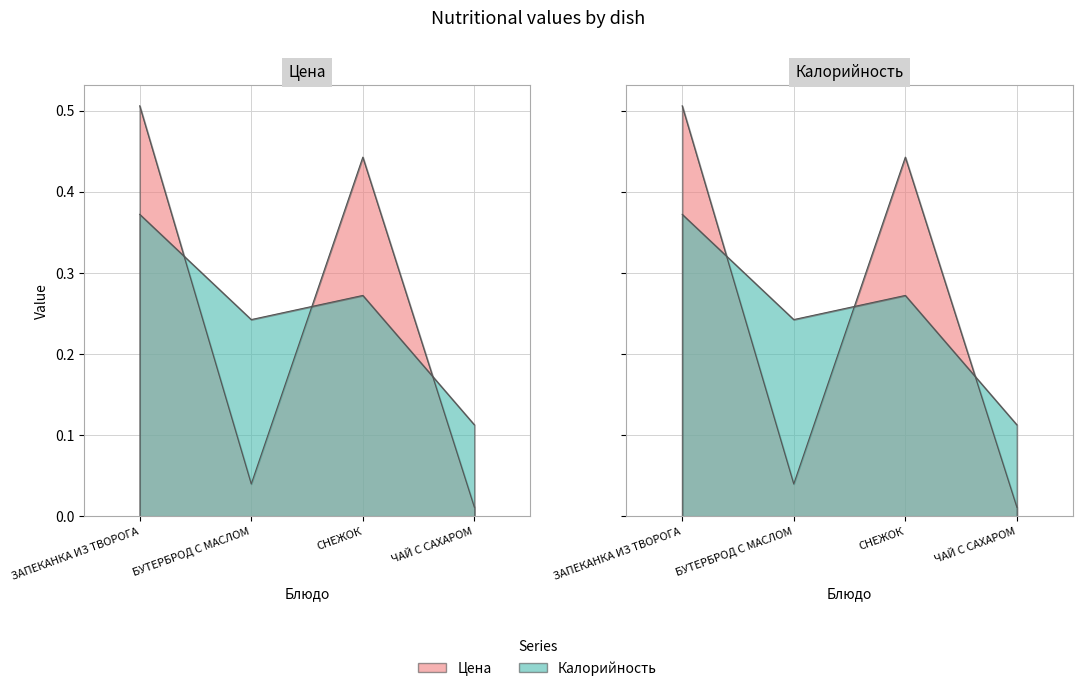

Which series has the widest spread of values?

Цена